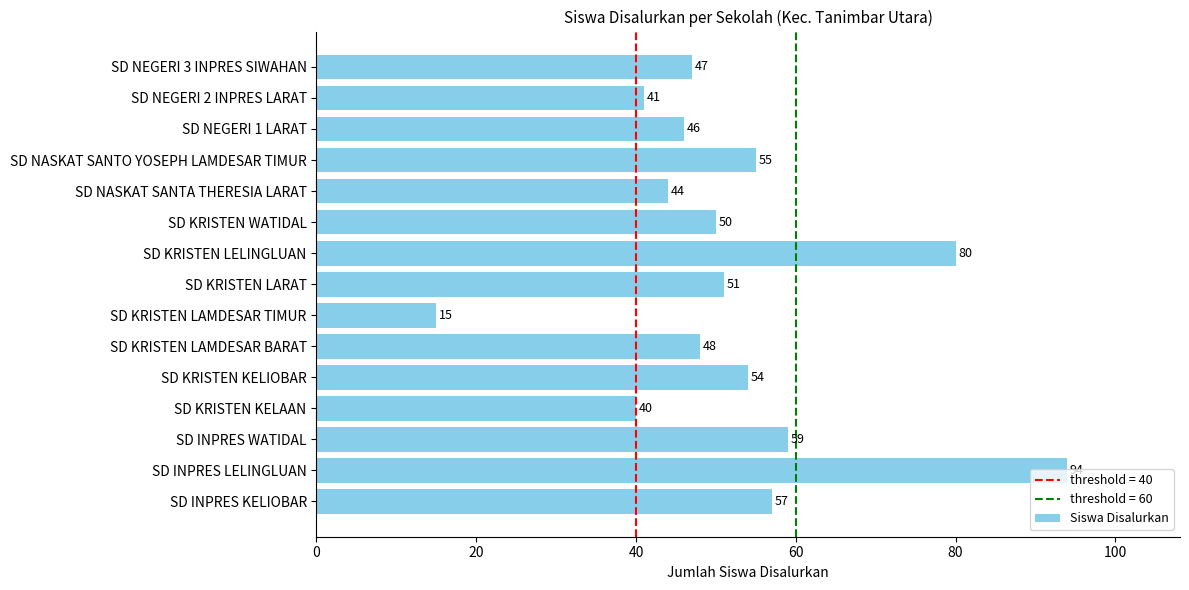

What value does the data have at SD INPRES WATIDAL?

59